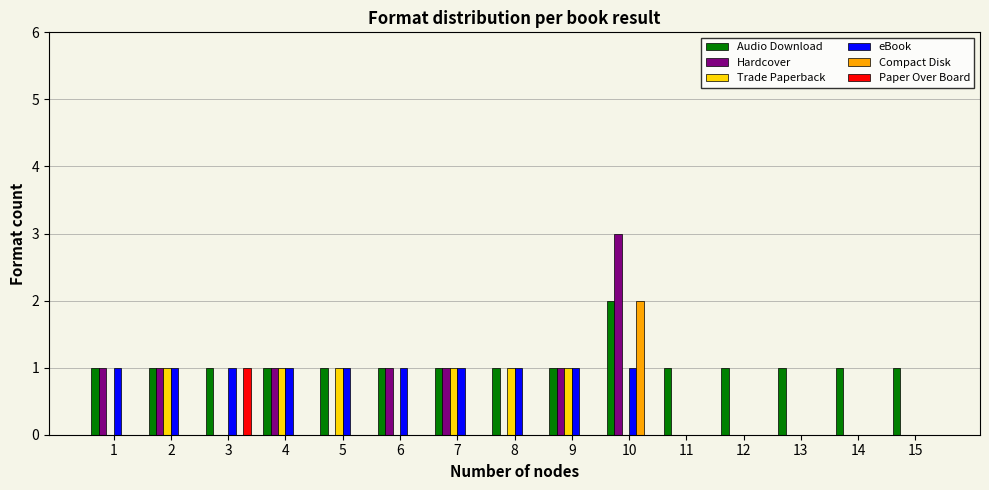

Count the number of data series in this chart.

6